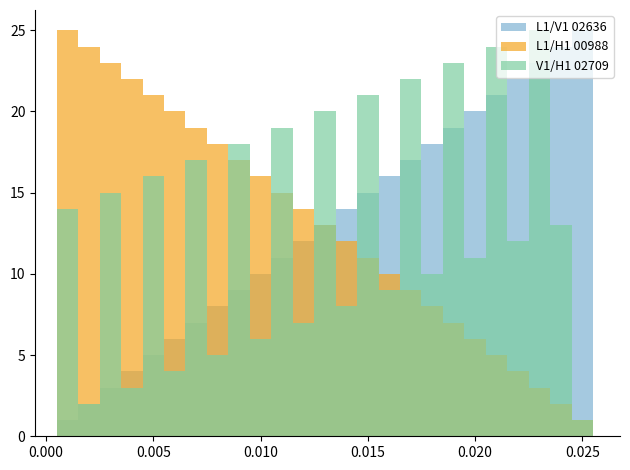

List the series in order of their peak value, highest first.

L1/V1 02636, L1/H1 00988, V1/H1 02709